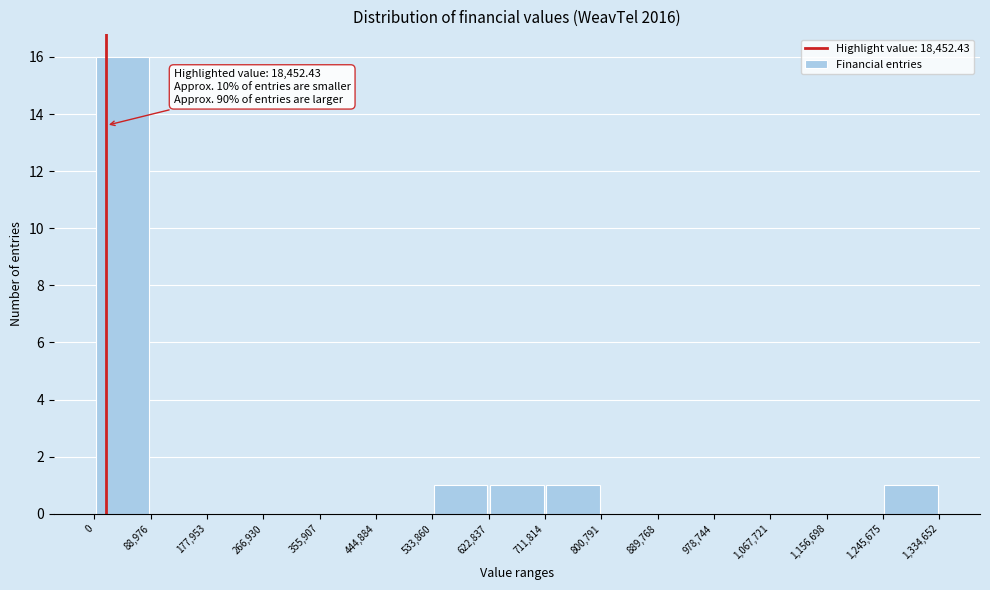

Which range on the x-axis has the tallest bar?

0 to 88,976